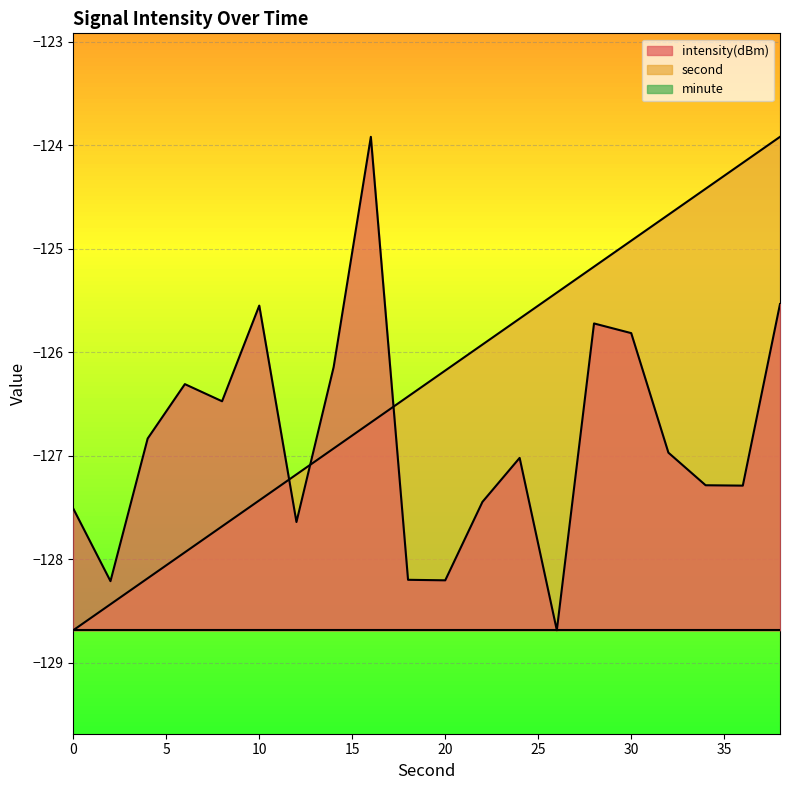

At how many categories does at least one series exceed -127?

17